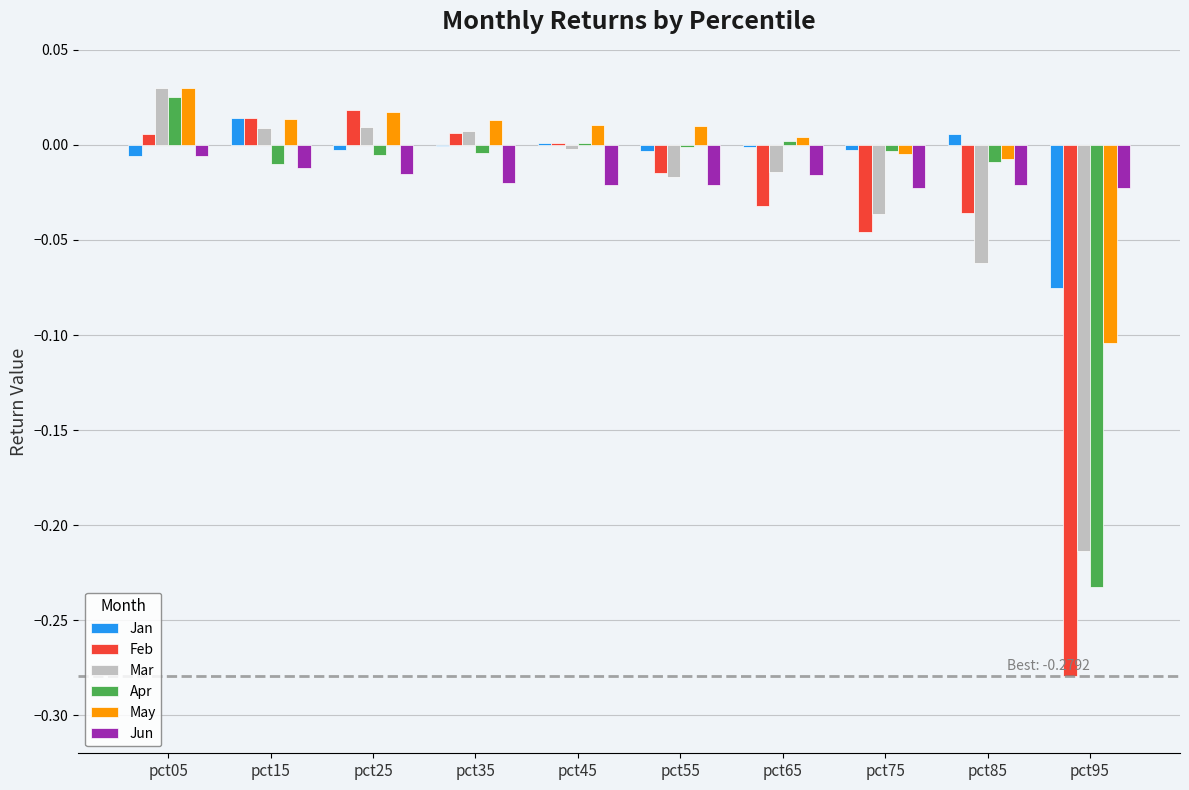

Which series has the largest range (max minus min)?

Feb